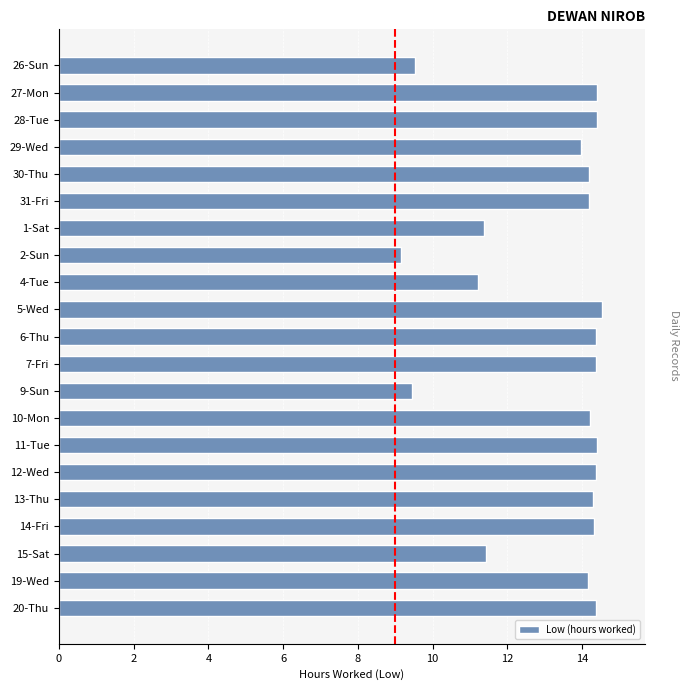

Which has a higher value, 5-Wed or 31-Fri?

5-Wed